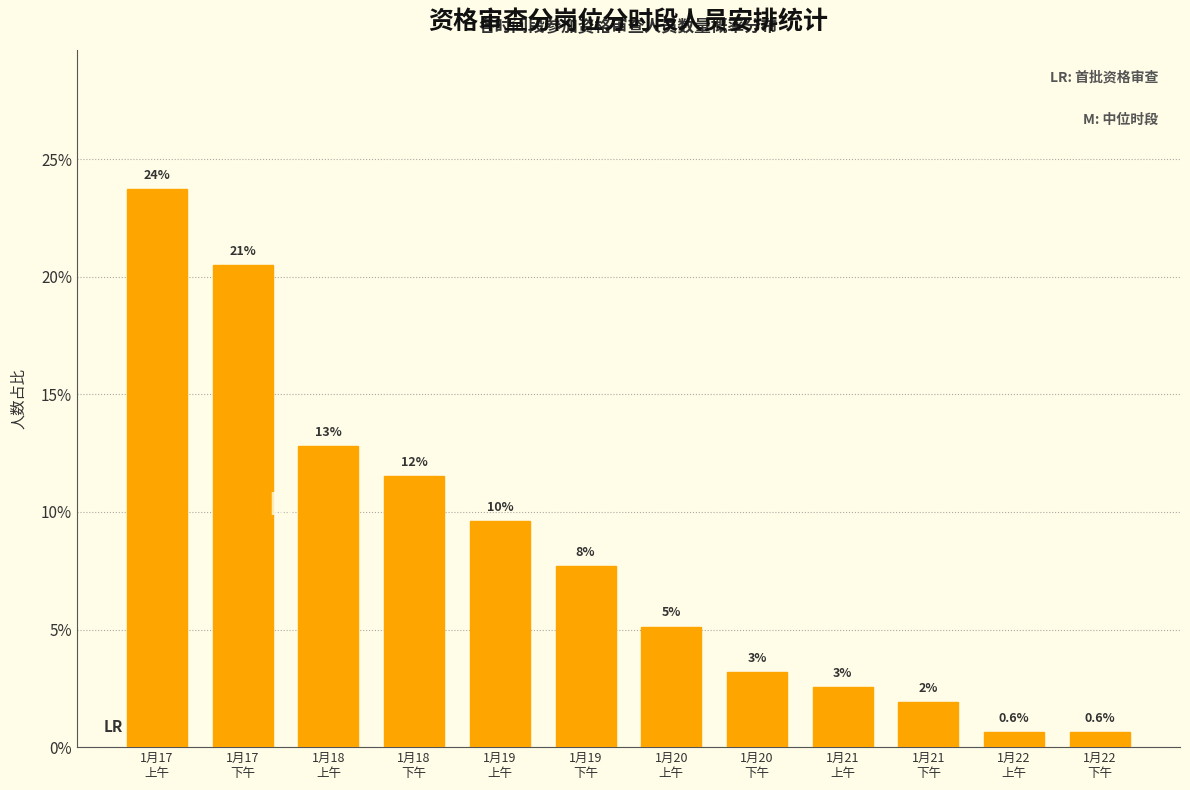

Are the bars horizontal?

No